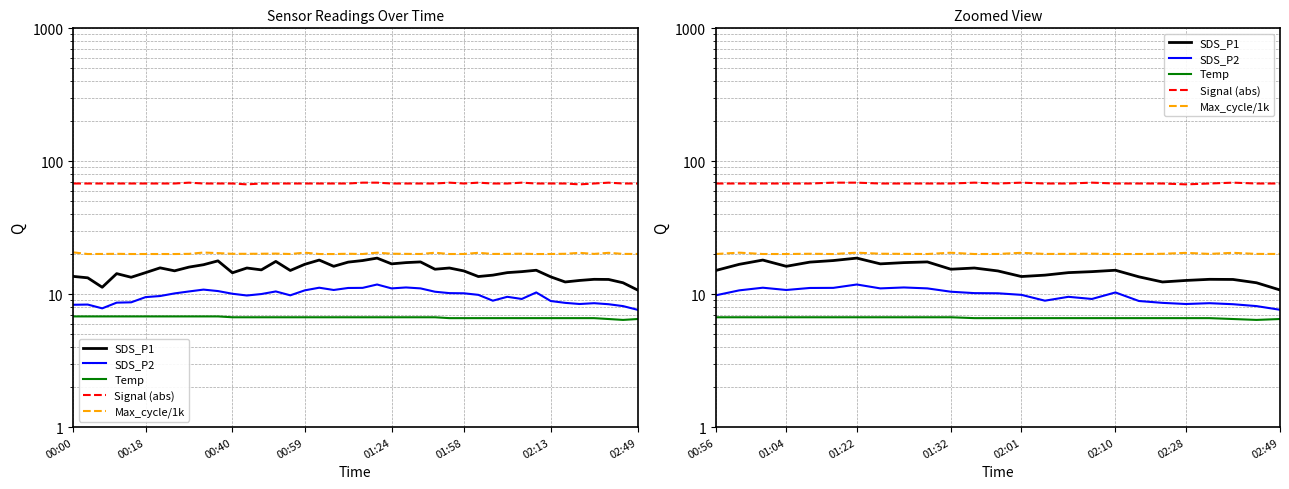

What is the value of the Max_cycle/1k point at the 13th from the left?

20.1